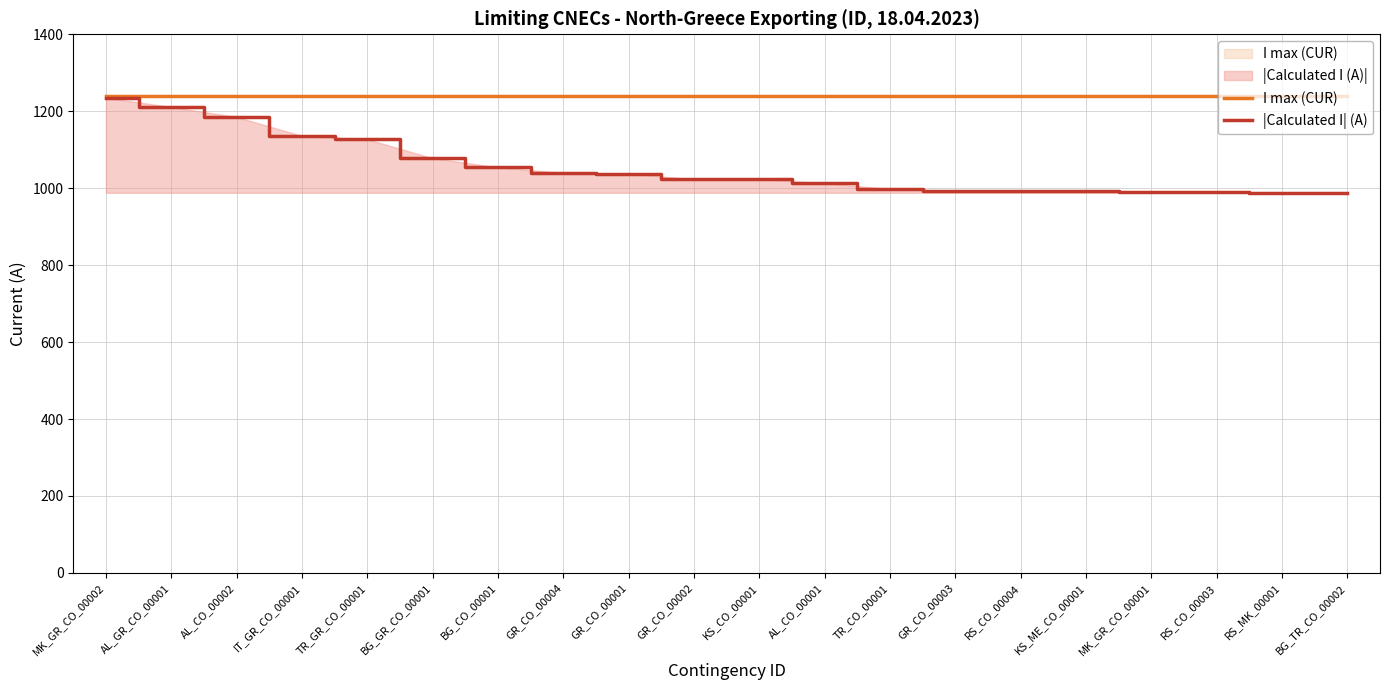

Does the chart display data point markers on the line(s)?

No